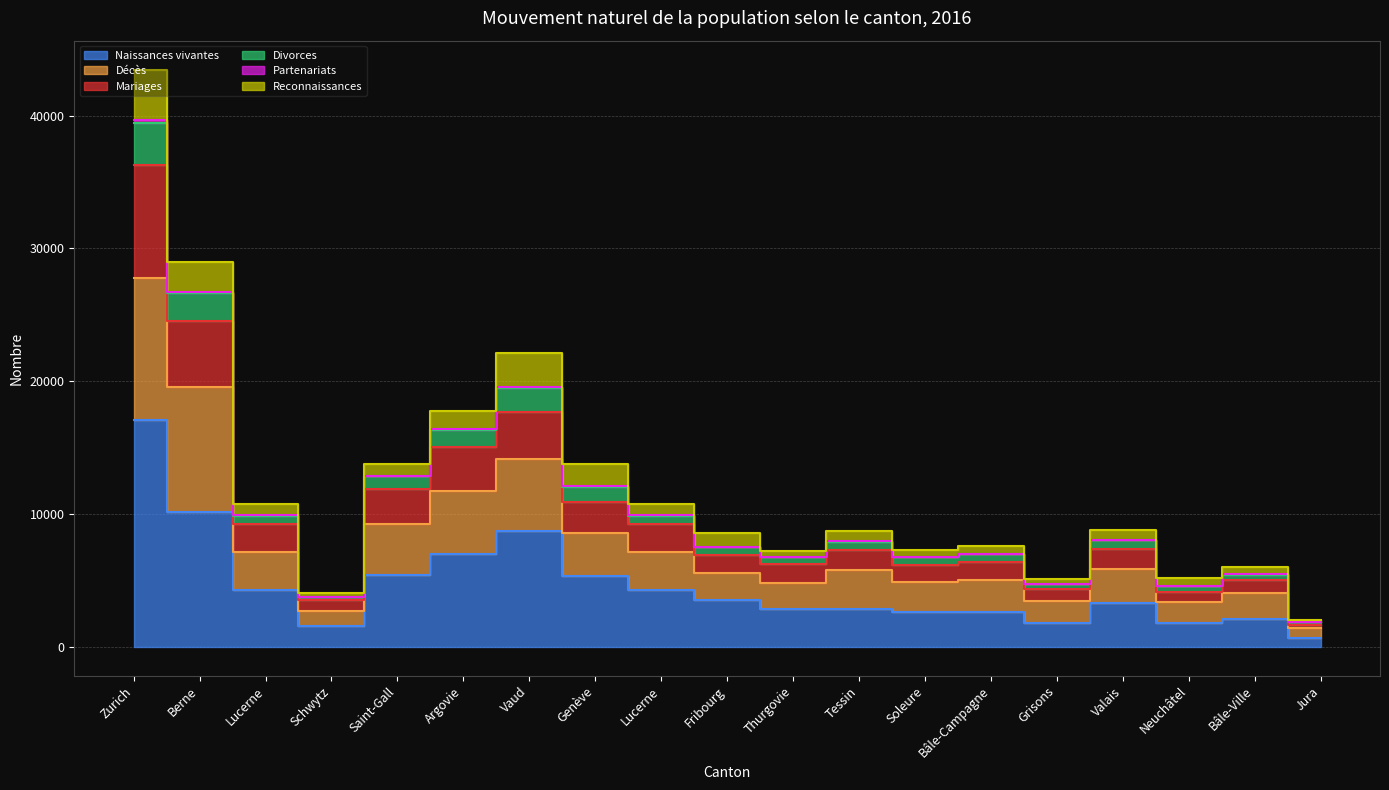

At which label is Mariages closest to 18964?

Vaud